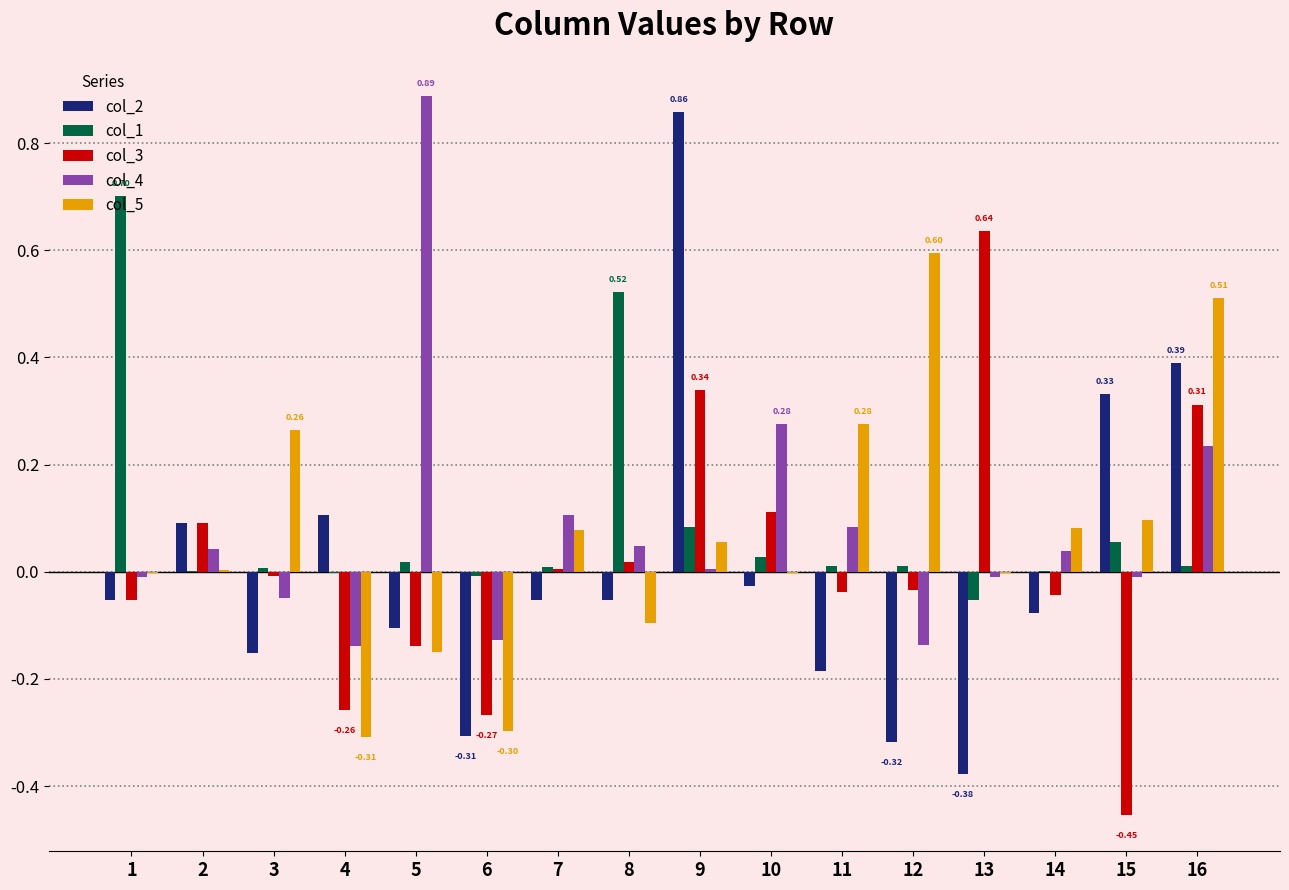

Is the value of col_2 at 3 greater than the value of col_1 at 15?

No